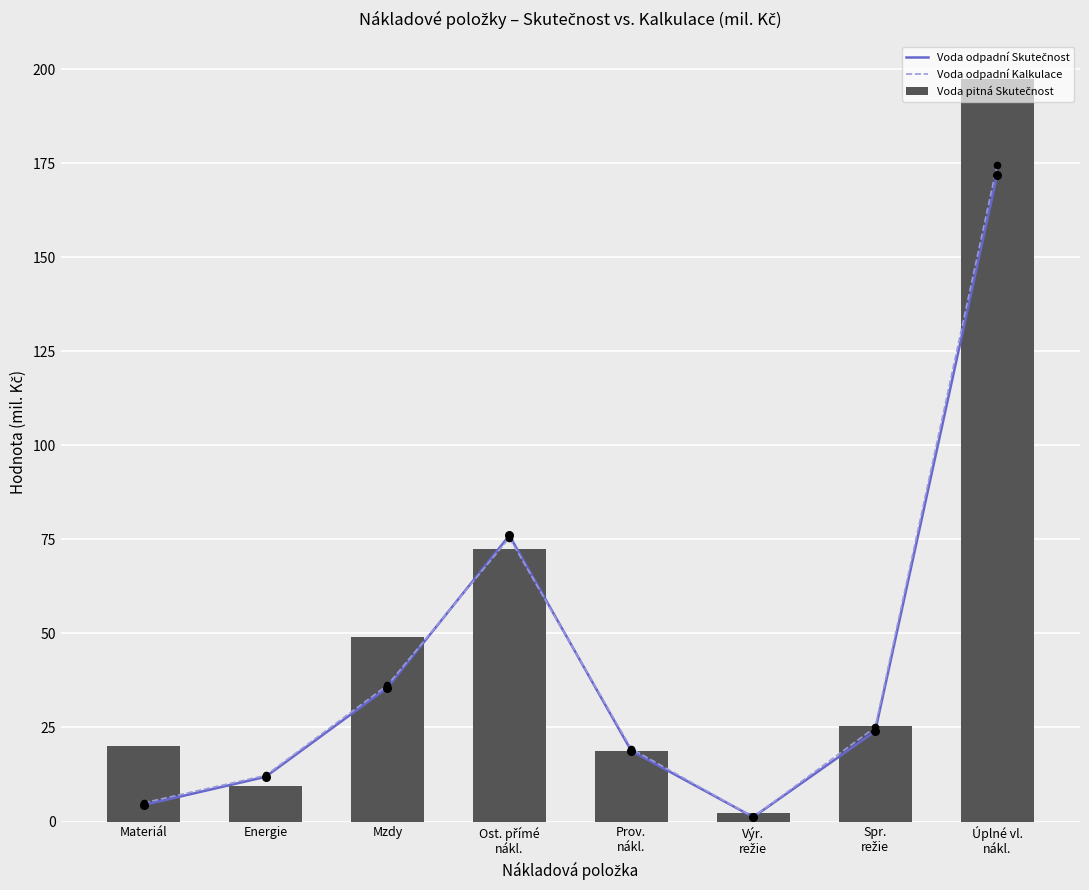

Which series has the largest total across all categories?

Voda pitná Skutečnost